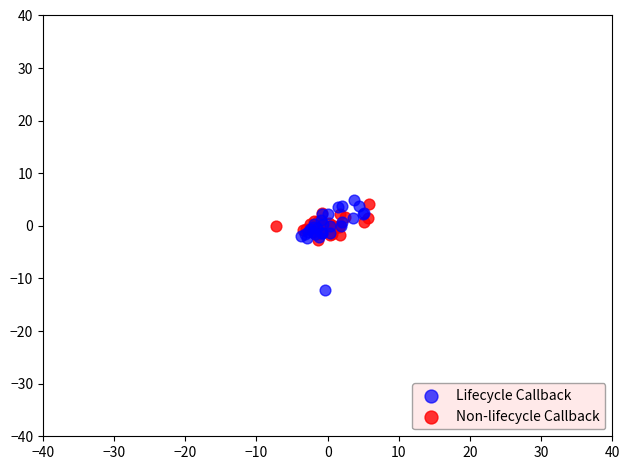

What are all the series names shown in the legend?

Lifecycle Callback, Non-lifecycle Callback